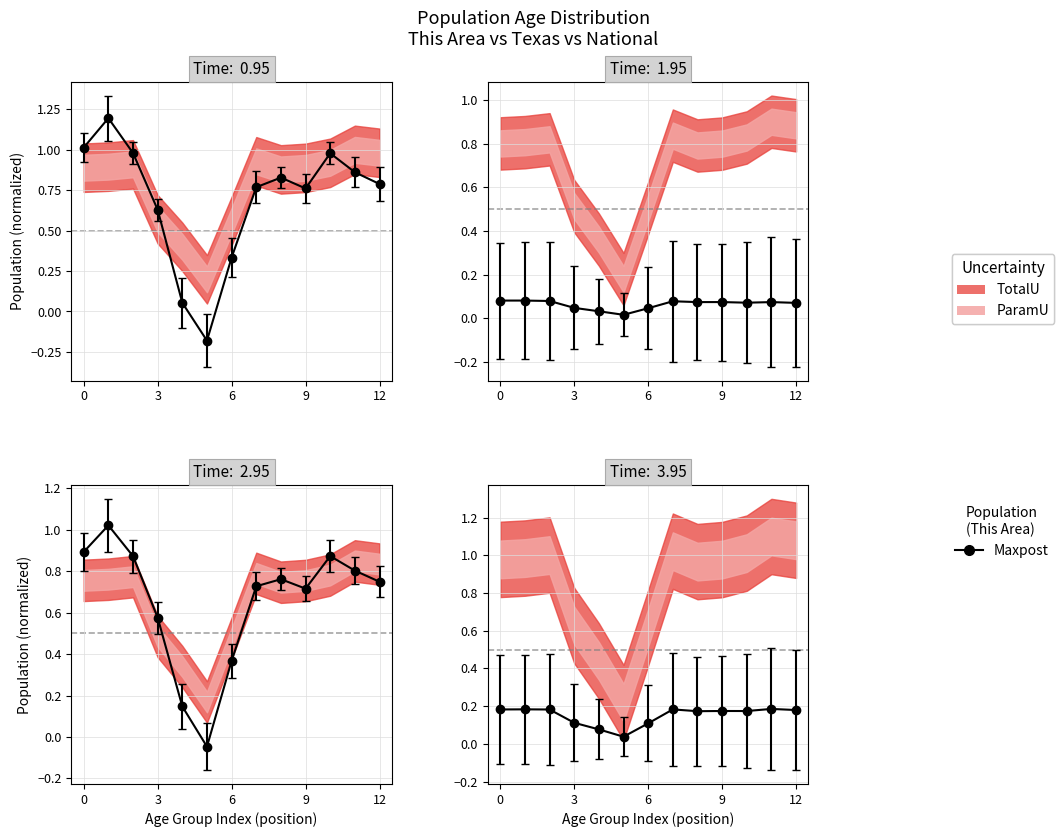

What is the label of the 6th point from the left?

20 years